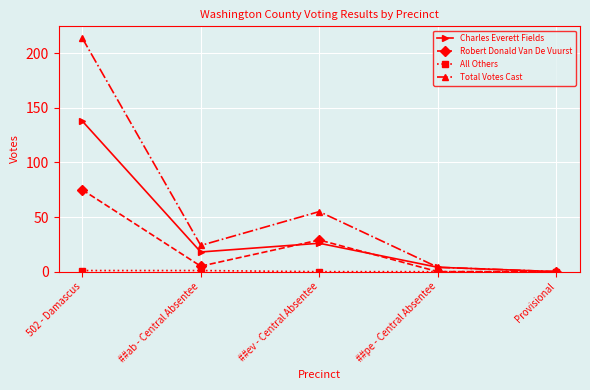

At which category is the sum across all series the highest?

502 - Damascus